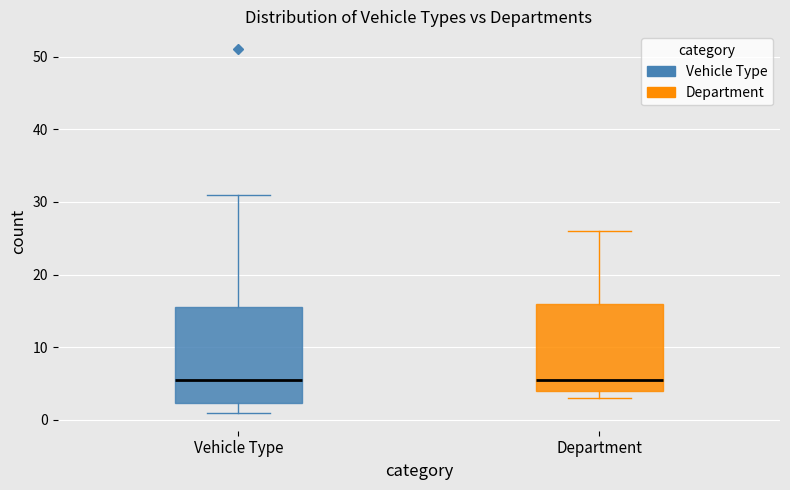

Reading left to right, read every box against the y-axis: the position of its median line, the range the box covers, and the ends of its whiskers. The values are not printed on the chart, so give them approximately, as read against the axis.

Vehicle Type: median 6, box 2 to 16, whiskers 1 to 31
Department: median 6, box 4 to 16, whiskers 3 to 26